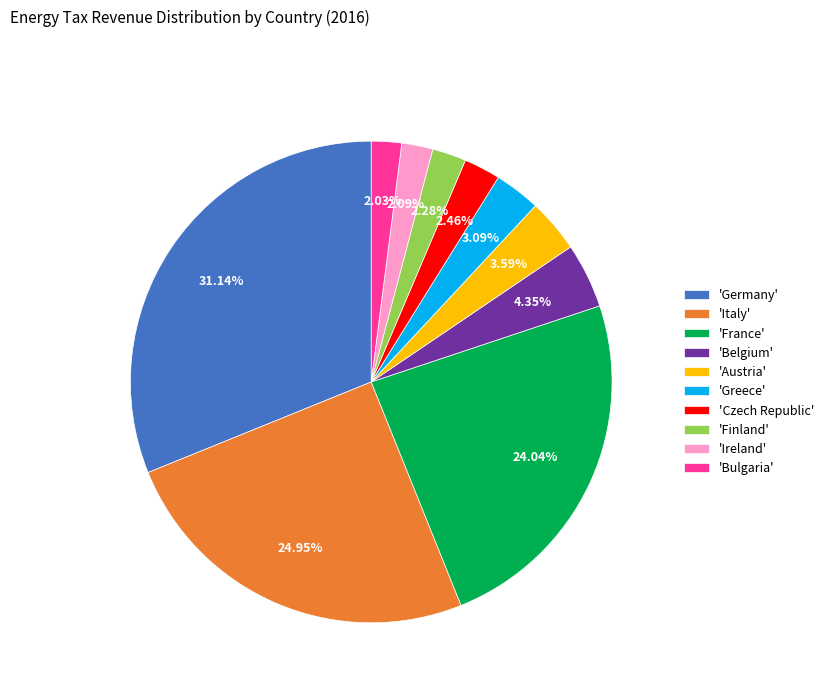

Count the number of slices in the pie.

10